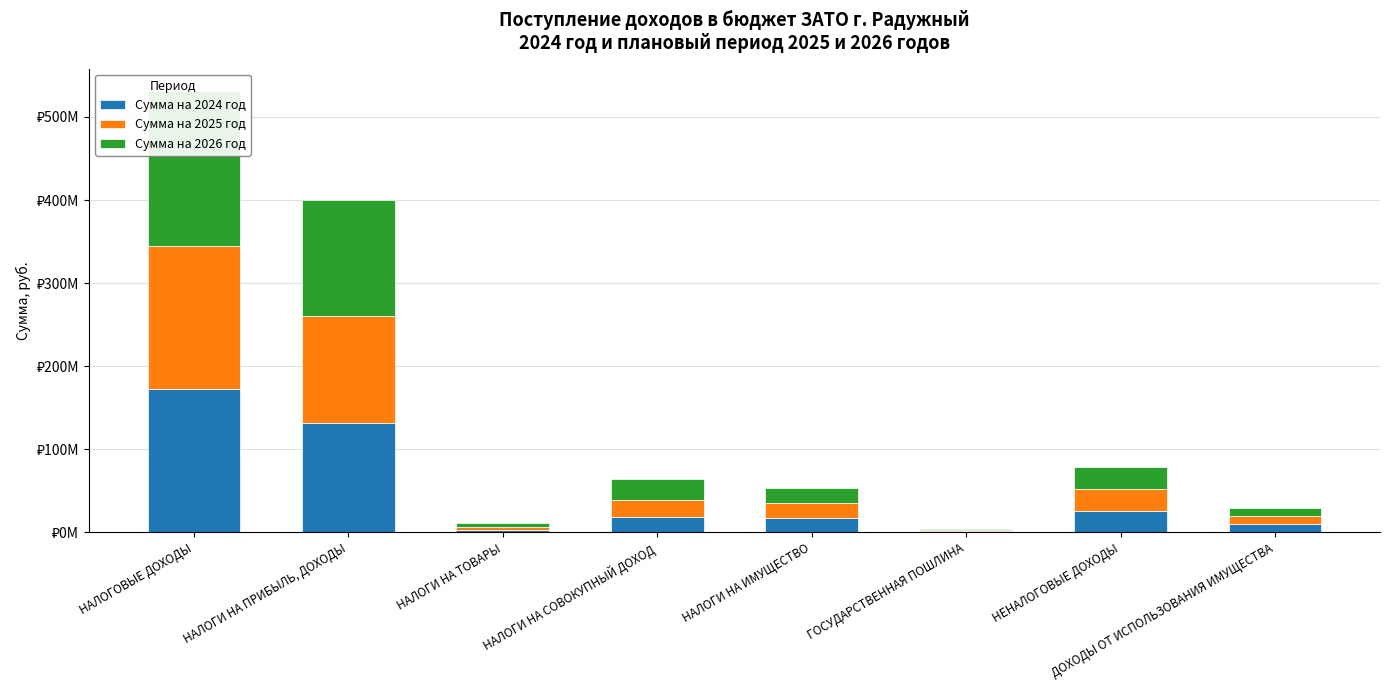

What are all the series names shown in the legend?

Сумма на 2024 год, Сумма на 2025 год, Сумма на 2026 год